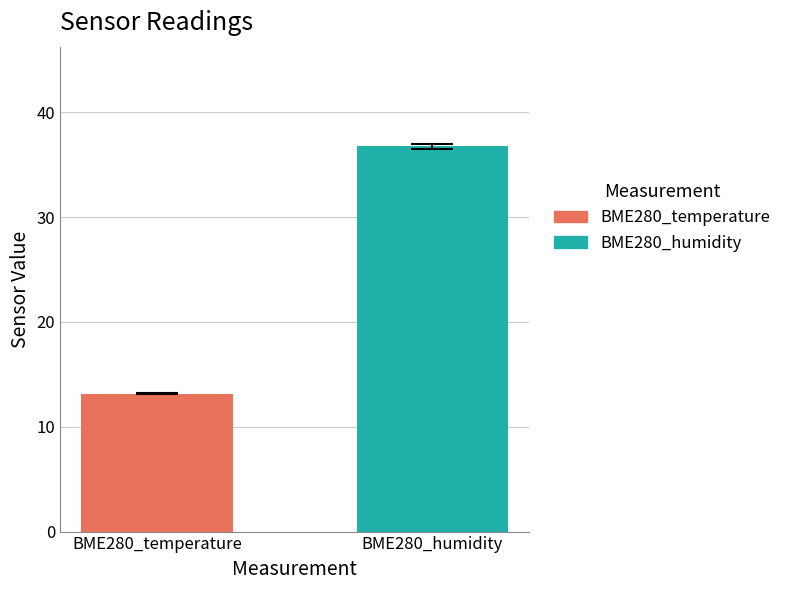

Which series has the largest range (max minus min)?

BME280_temperature